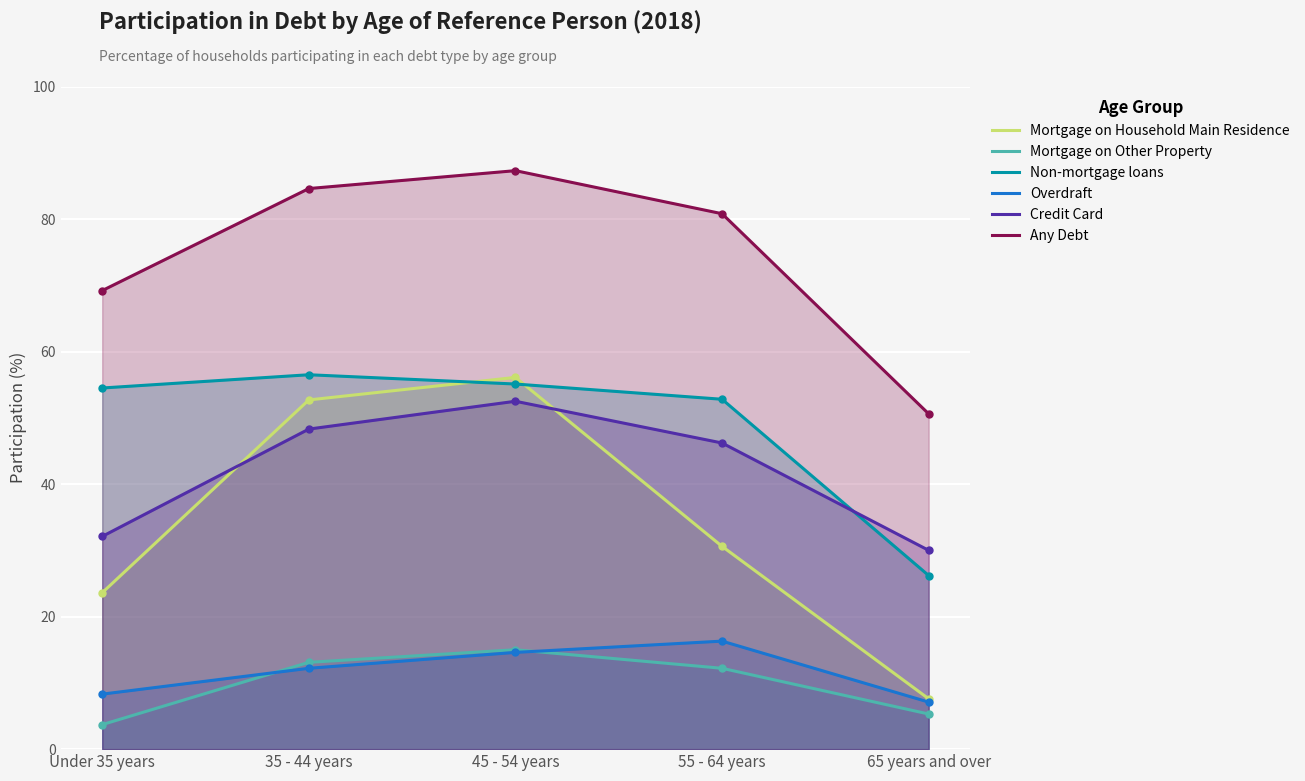

Read the Credit Card value at 65 years and over.

30.0